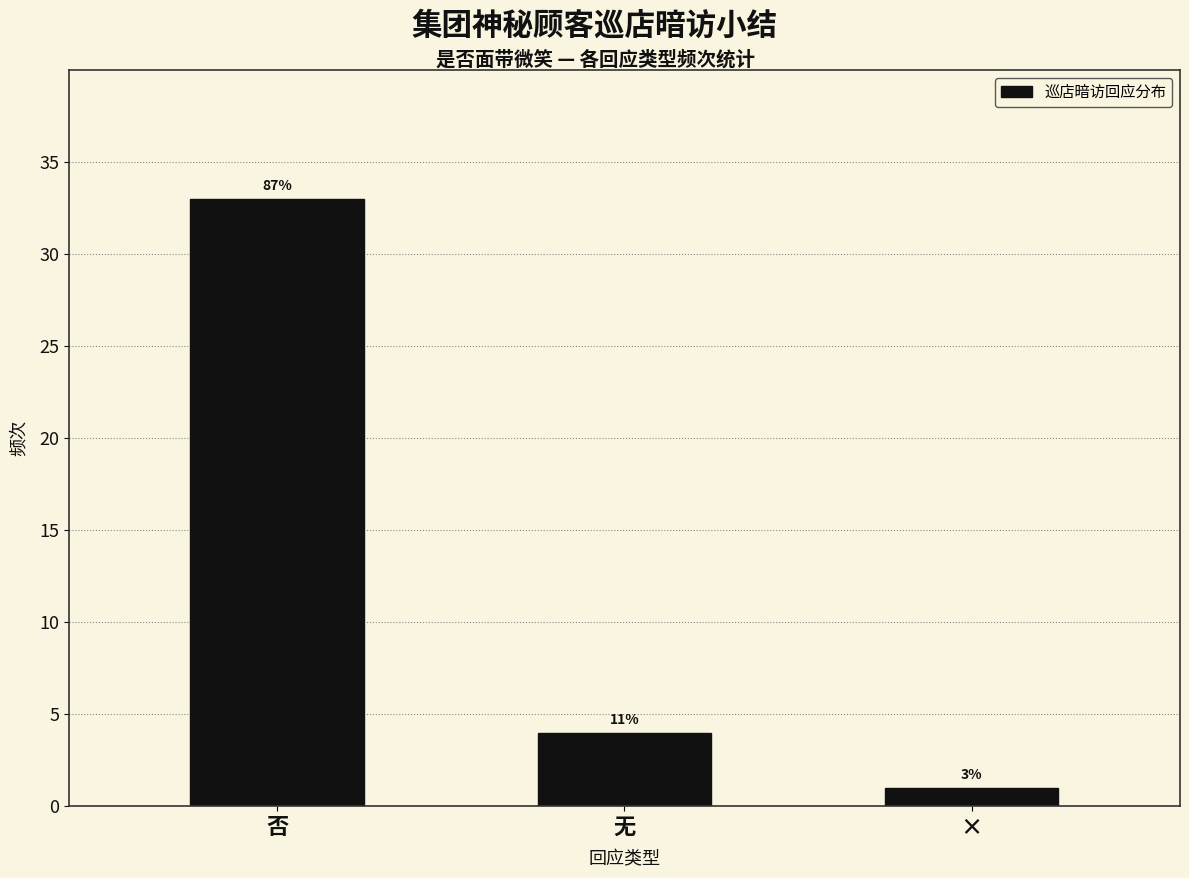

Does the chart contain any negative values?

No